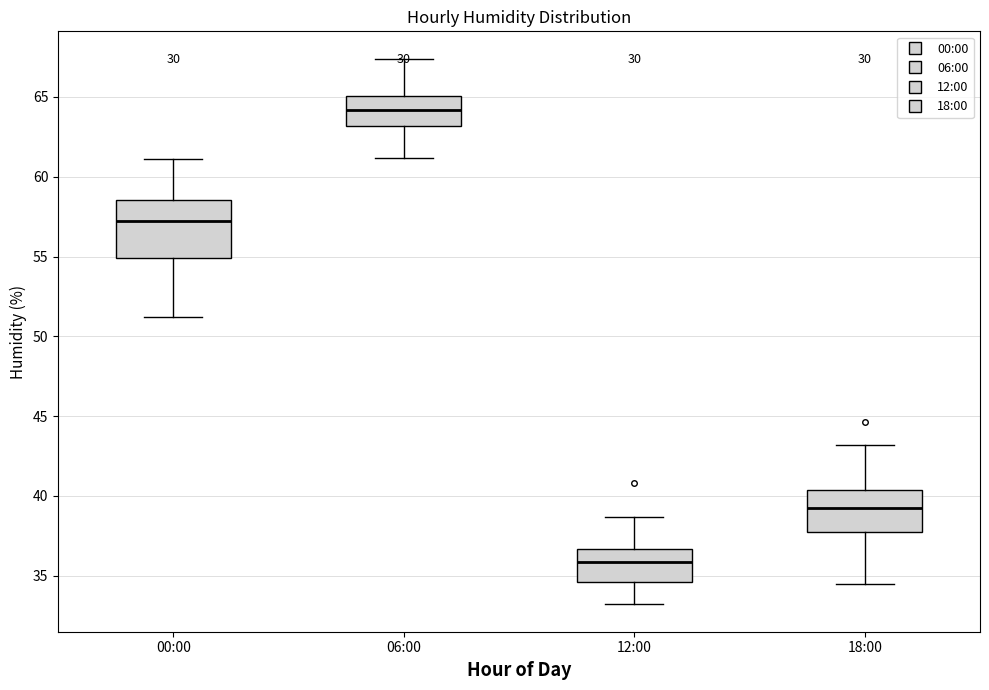

Reading left to right, transcribe this box plot: for each box, give where its median line is, the range the box spans, and where its two whiskers end, as read against the y-axis. The values are not printed on the chart, so give them approximately, as read against the axis.

00:00: median 57.0, box 55.0 to 58.5, whiskers 51.0 to 61.0
06:00: median 64.0, box 63.0 to 65.0, whiskers 61.0 to 67.5
12:00: median 36.0, box 34.5 to 36.5, whiskers 33.0 to 38.5
18:00: median 39.5, box 38.0 to 40.5, whiskers 34.5 to 43.0